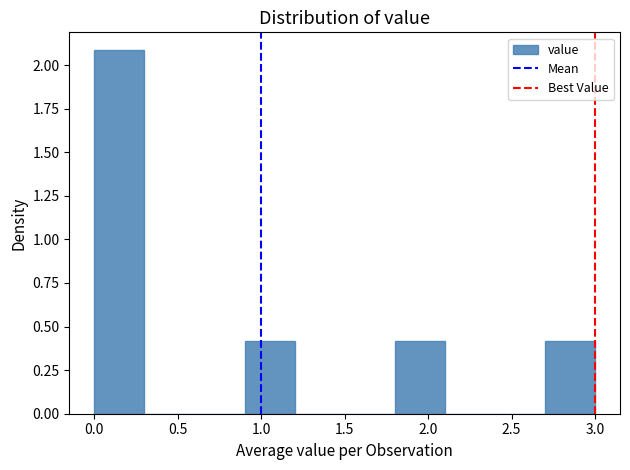

Which range on the x-axis has the tallest bar?

0.0 to 0.3